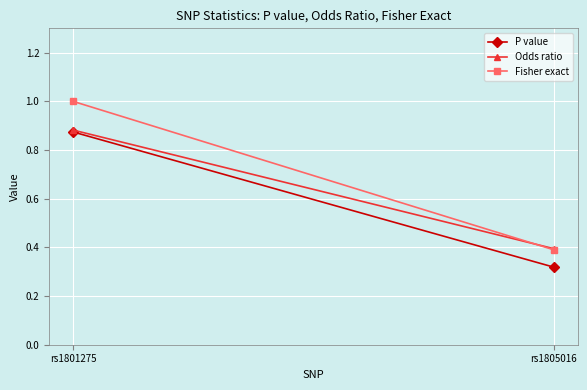

What is the difference between the highest and lowest values at rs1801275?

0.1